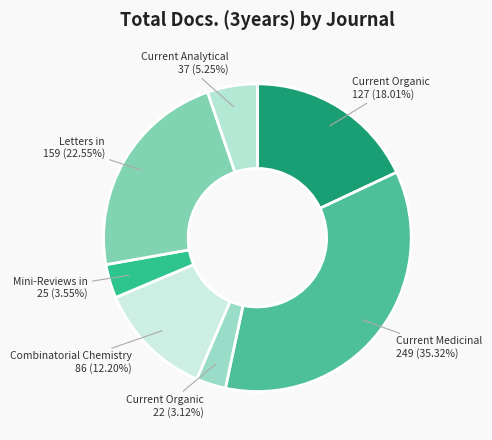

Rank the categories by value from highest to lowest.

Current Medicinal Chemistry, Letters in Organic Chemistry, Current Organic Chemistry, Combinatorial Chemistry, Current Analytical Chemistry, Mini-Reviews in Organic Chemistry, Current Organic Synthesis